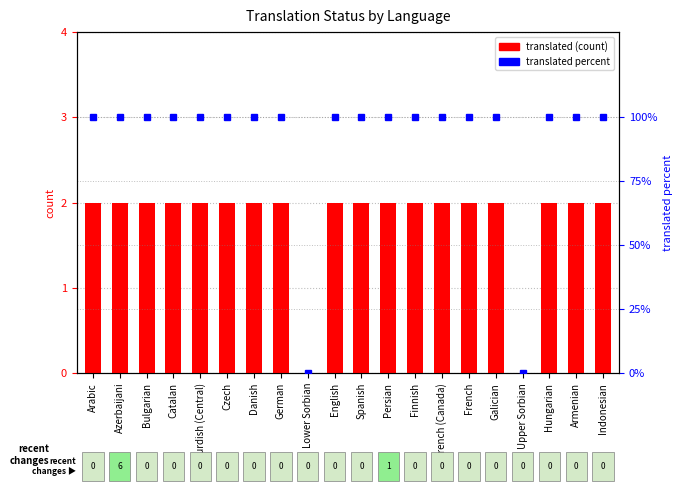

What is the maximum value for translated?

2